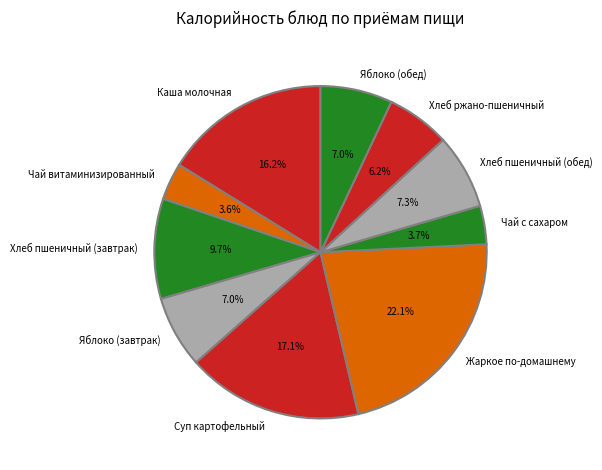

Approximately how many times larger is the value at Жаркое по-домашнему compared to Каша молочная?

1.4